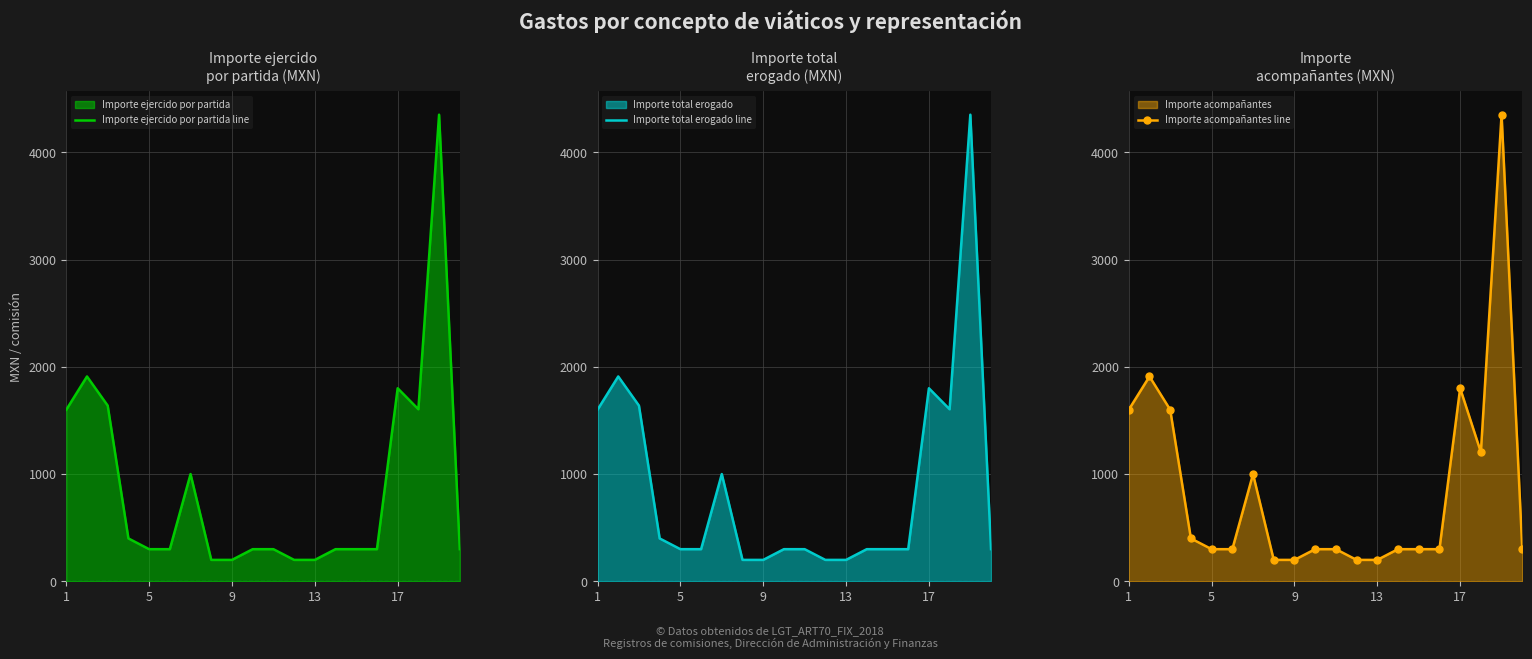

True or false: Importe acompañantes line has more than 0 points higher than both neighbors.

True